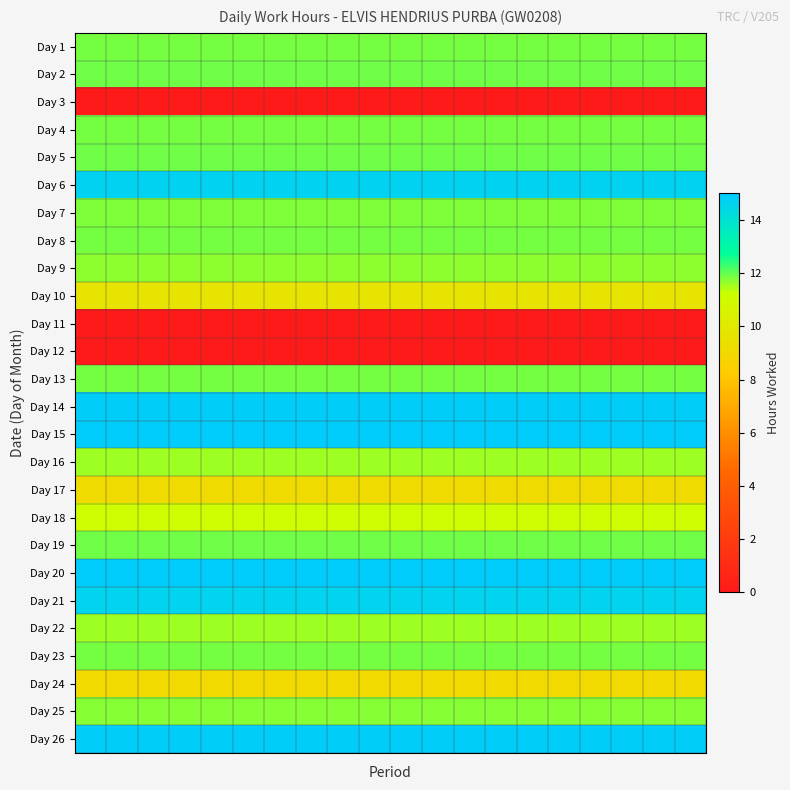

How many categories are shown in the chart?

20